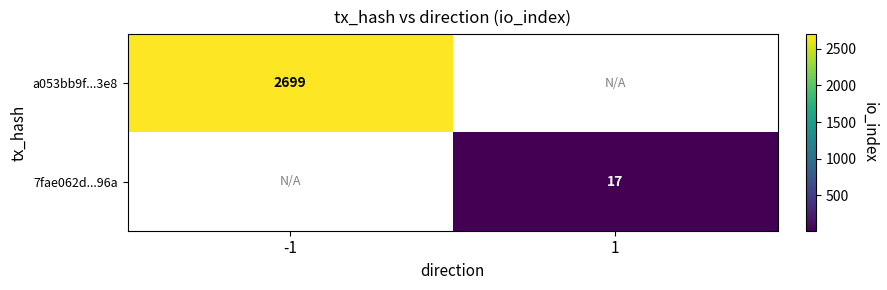

True or false: 7fae062d...96a has a value of 17 at 1.

True